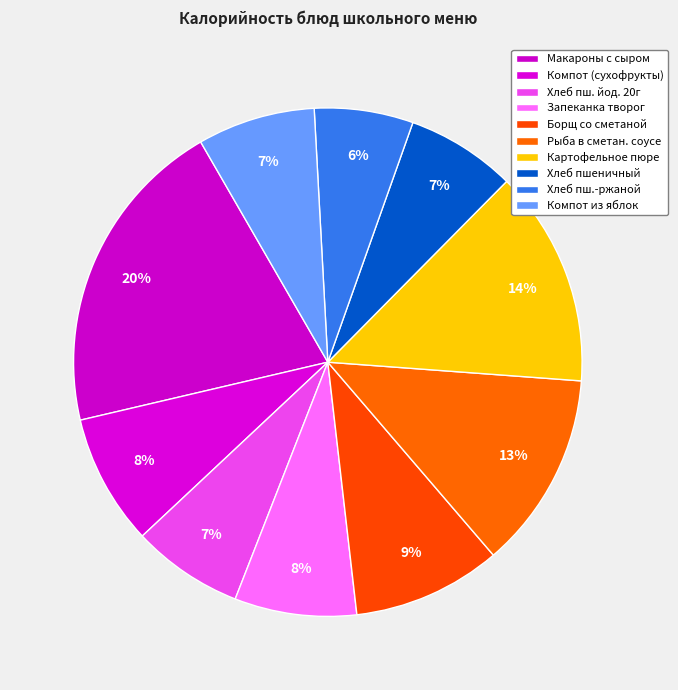

Is there any slice that represents more than half of the pie?

No